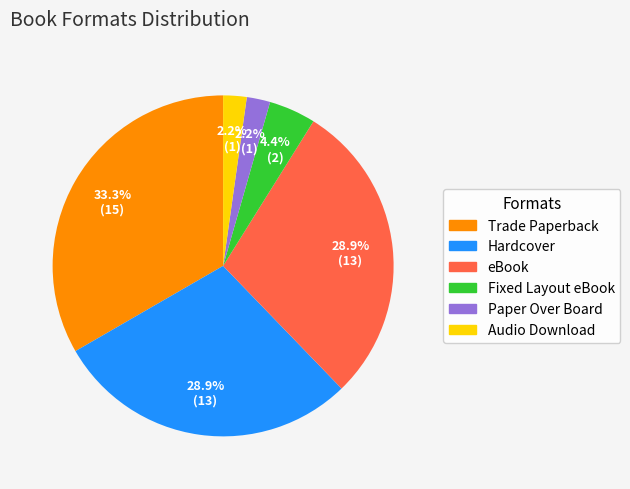

To the nearest percent, what is the difference between the largest and smallest slice percentages?

31%